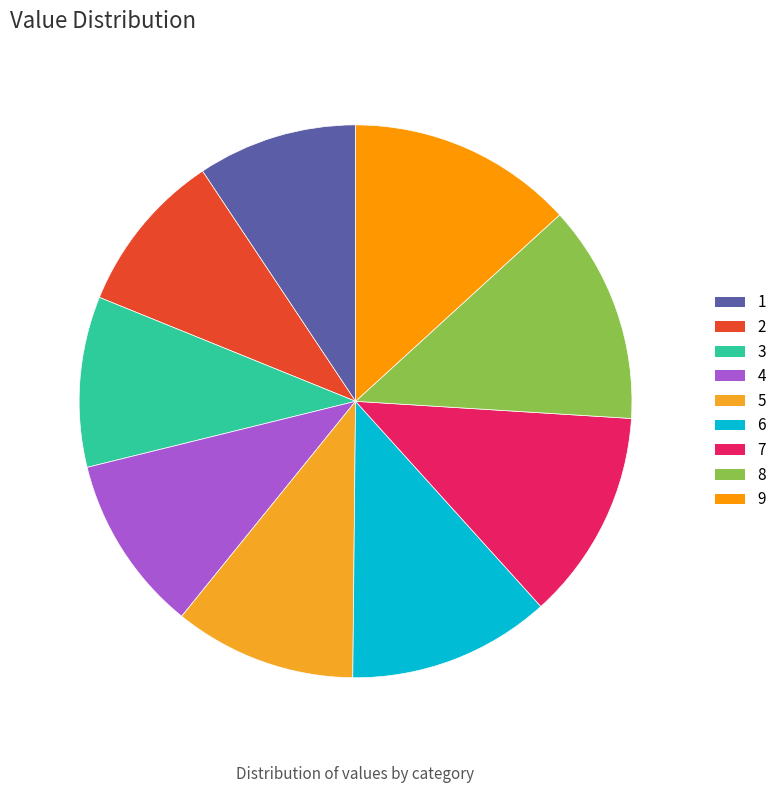

What is the ratio of the value at 9 to the value at 2?

1.4